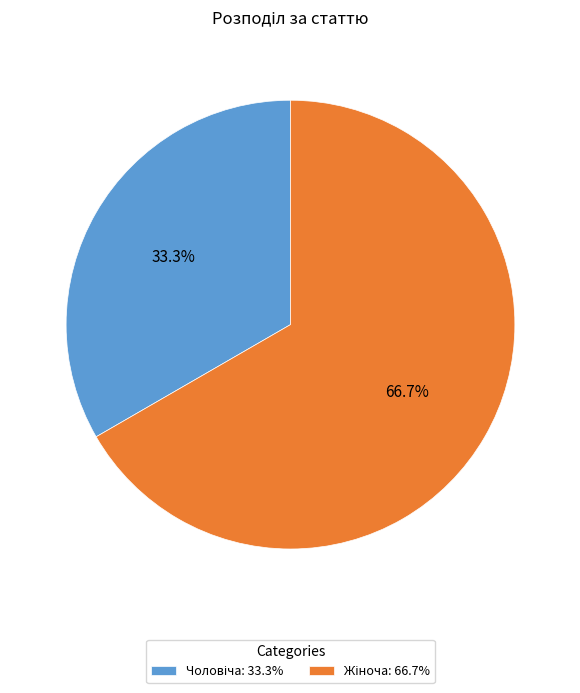

Is there any slice that represents more than half of the pie?

Yes